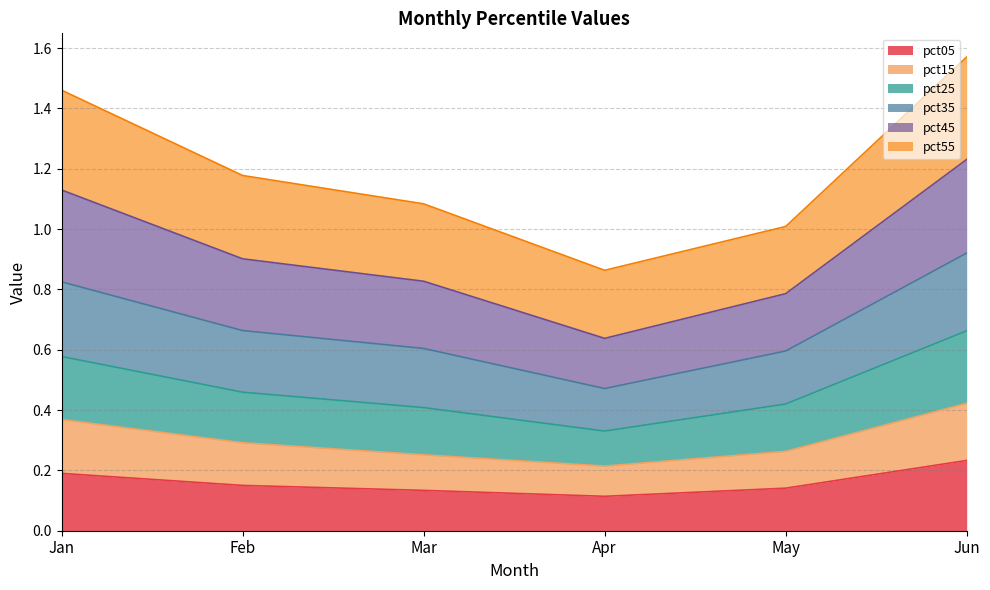

What is the average value of the pct15 series?

0.3